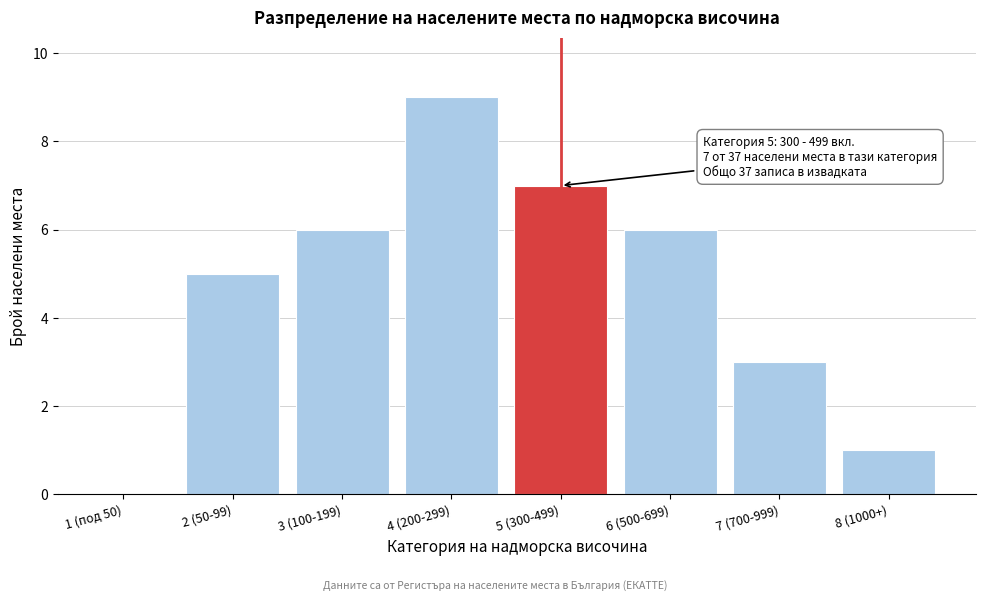

Reading left to right, list all the values displayed in this chart.

1 (под 50)=0	2 (50-99)=5	3 (100-199)=6	4 (200-299)=9	5 (300-499)=7	6 (500-699)=6	7 (700-999)=3	8 (1000+)=1